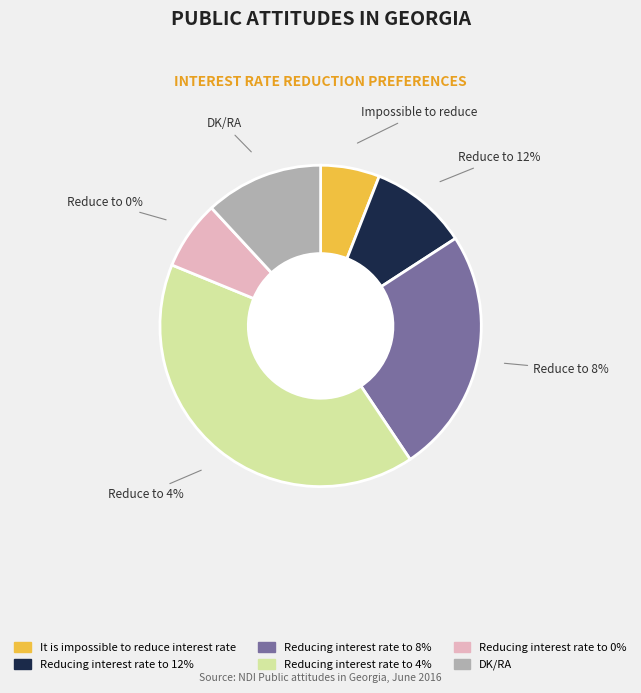

How much of the chart is everything except Reducing interest rate to 12%?

90.1%